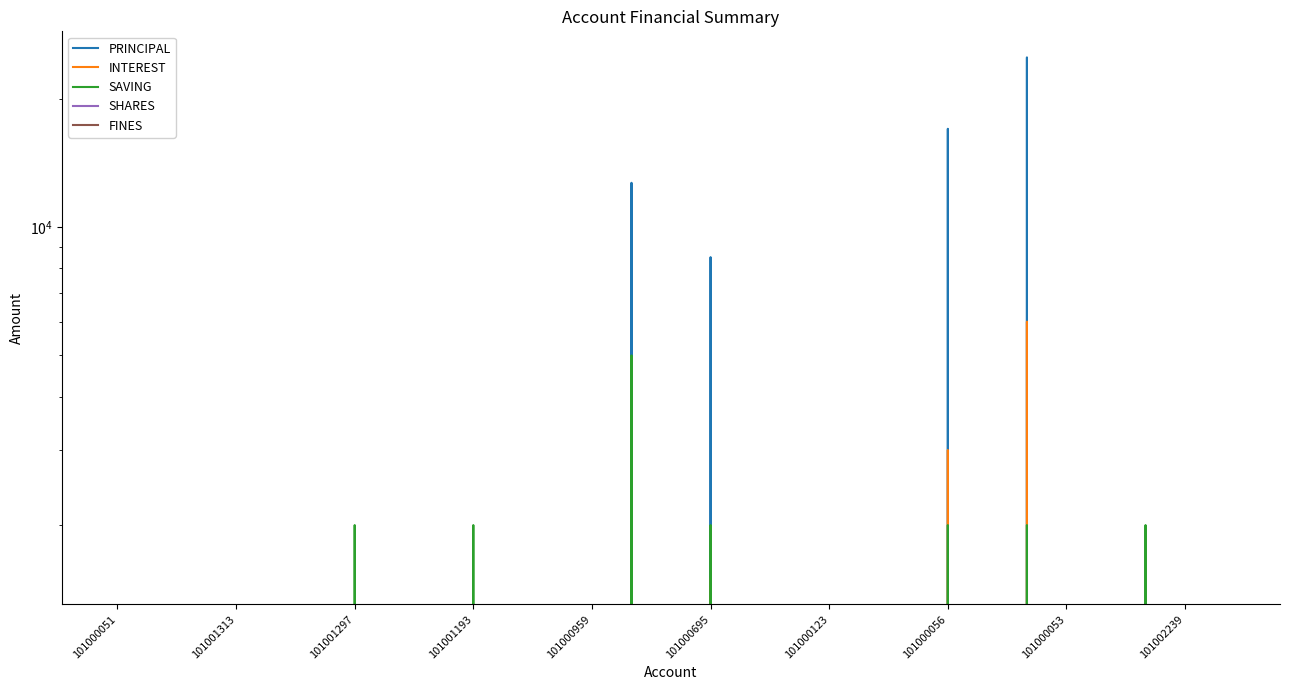

What is the greatest value displayed?

25000